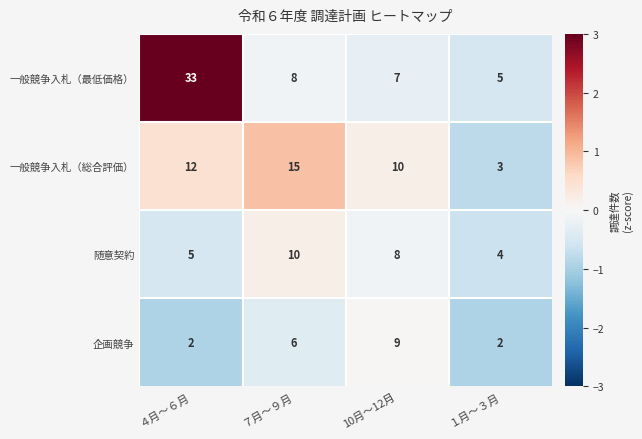

What is the difference between the maximum and minimum values in the 一般競争入札（総合評価） series?

12